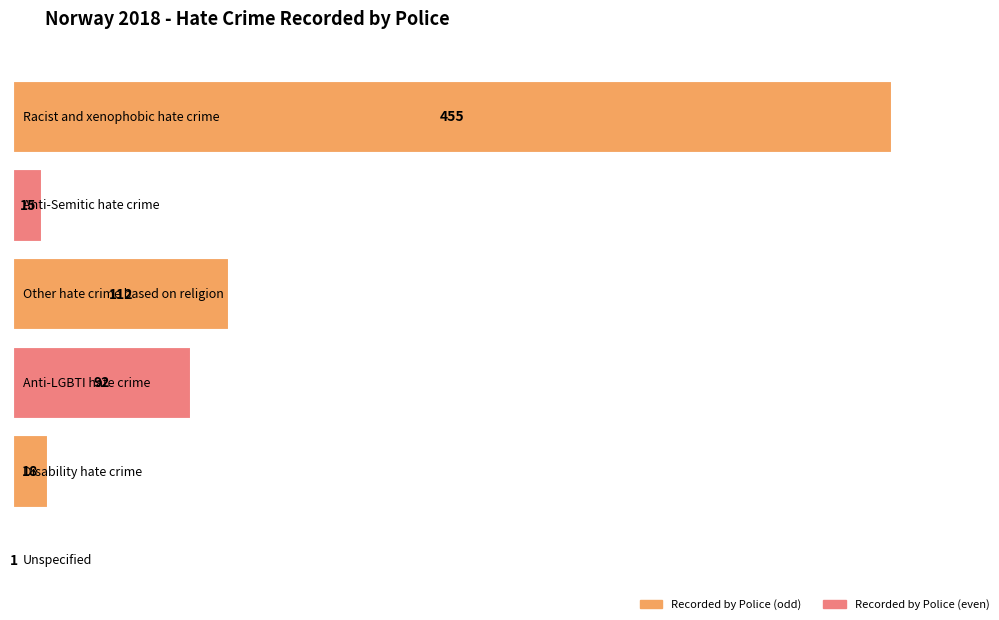

Reading right to left, what are all the values shown in this chart?

1	18	92	112	15	455